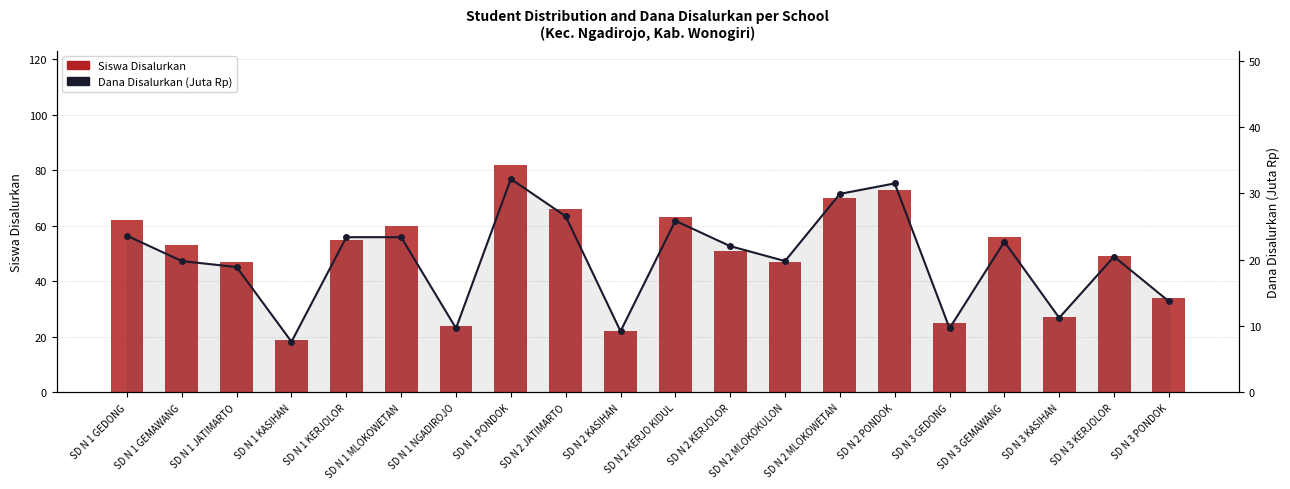

Which series changed the most between SD N 1 MLOKOWETAN and SD N 1 NGADIROJO?

Siswa Disalurkan